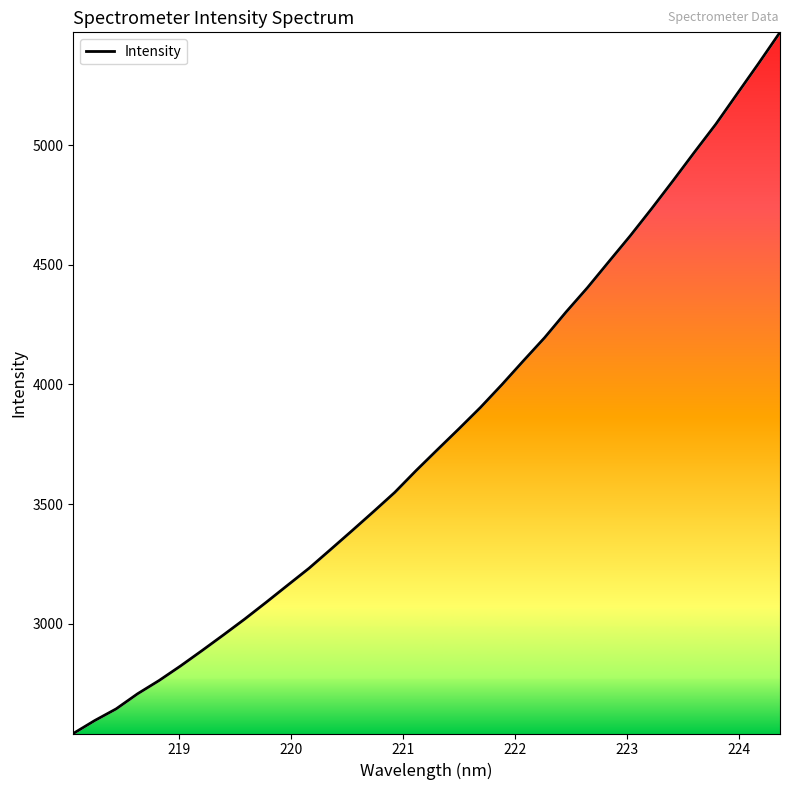

What is the minimum value shown in the chart?

2540.8